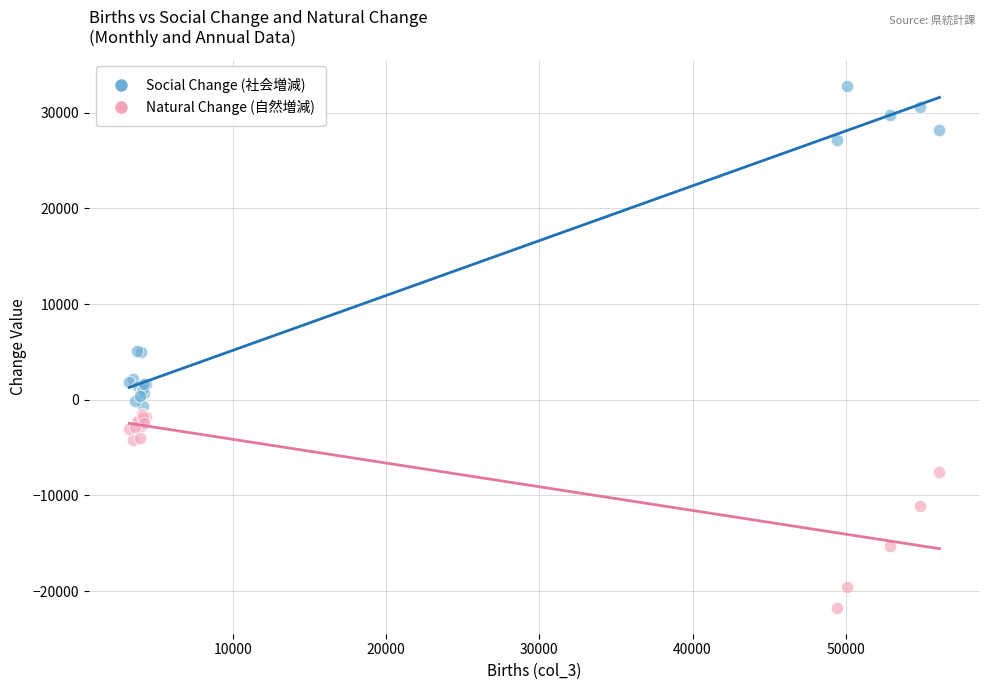

Which series contains the lowest Y value?

Natural Change (自然増減)